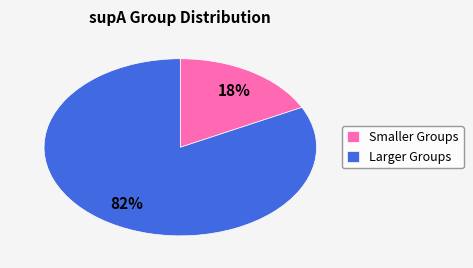

To the nearest percent, what is the average slice percentage?

50%